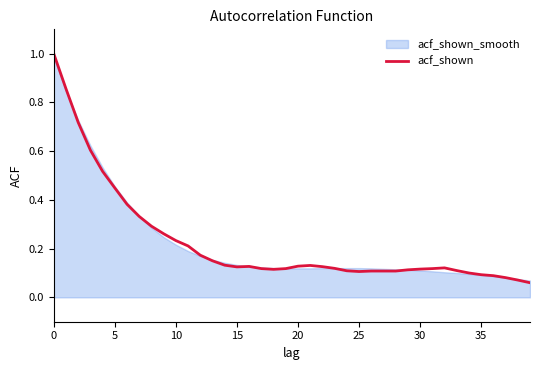

Is it true that acf_shown equals 0.0 at 20?

False